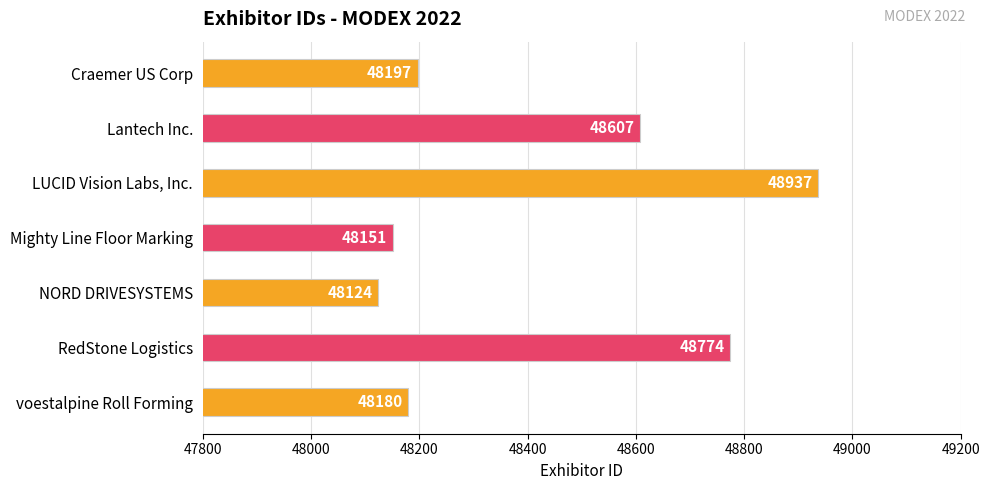

How many bars are there in total?

7